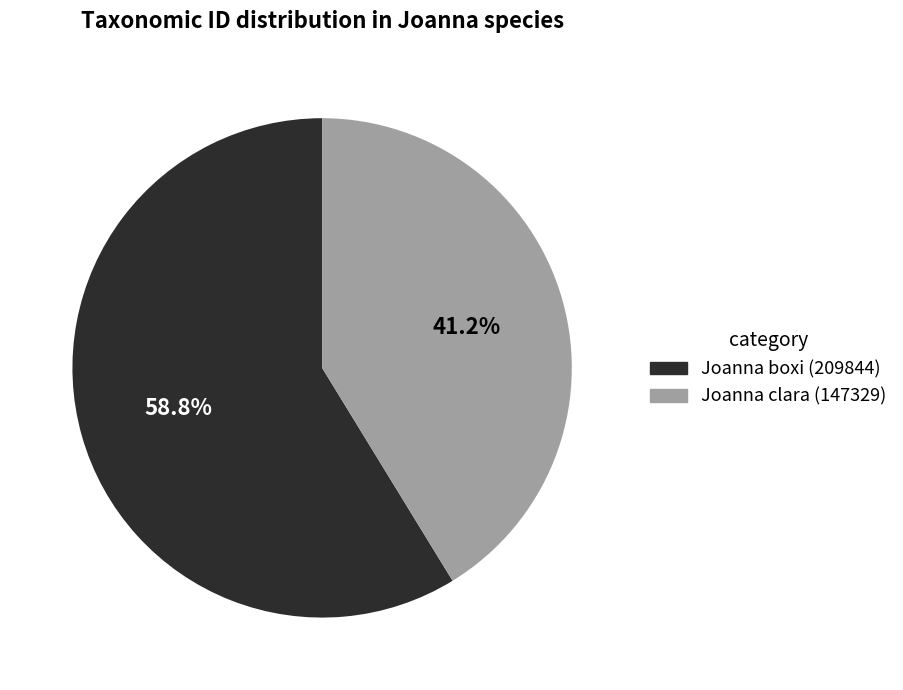

Approximately how many times larger is the value at Joanna clara (147329) compared to Joanna boxi (209844)?

0.7